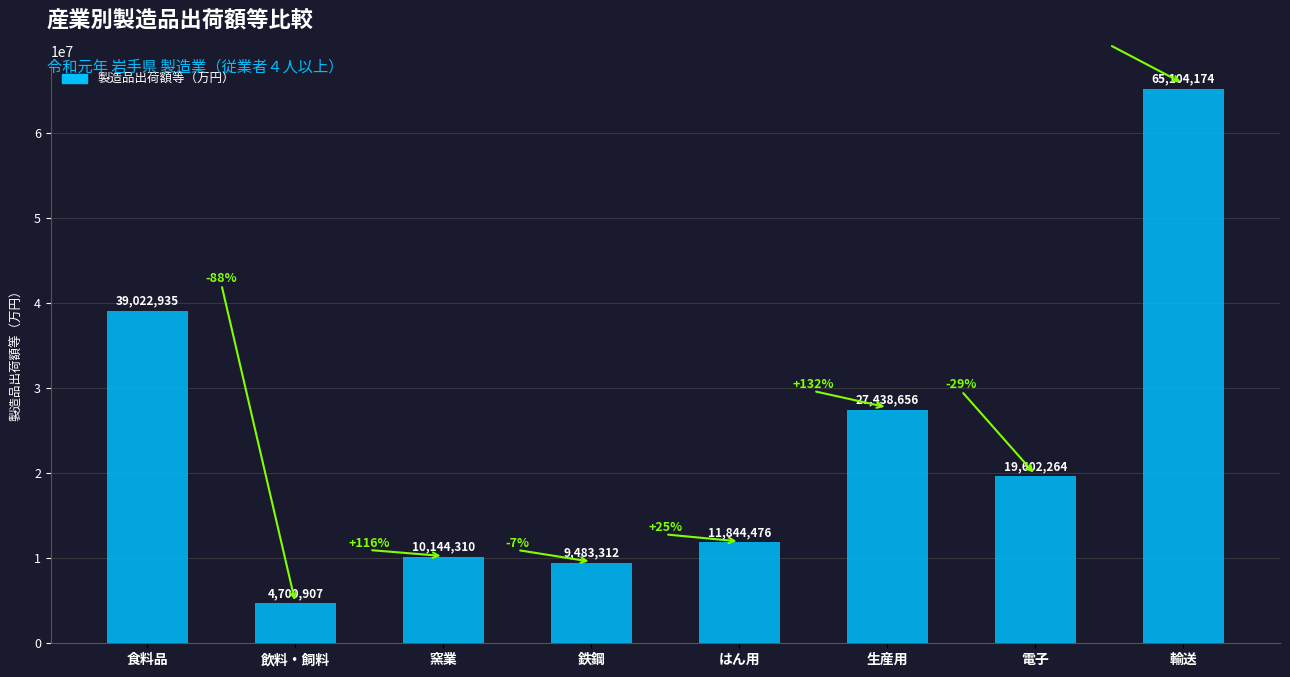

Reading left to right, extract all data points from this chart.

食料品=39022935	飲料・飼料=4700907	窯業=10144310	鉄鋼=9483312	はん用=11844476	生産用=27438656	電子=19602264	輸送=65104174